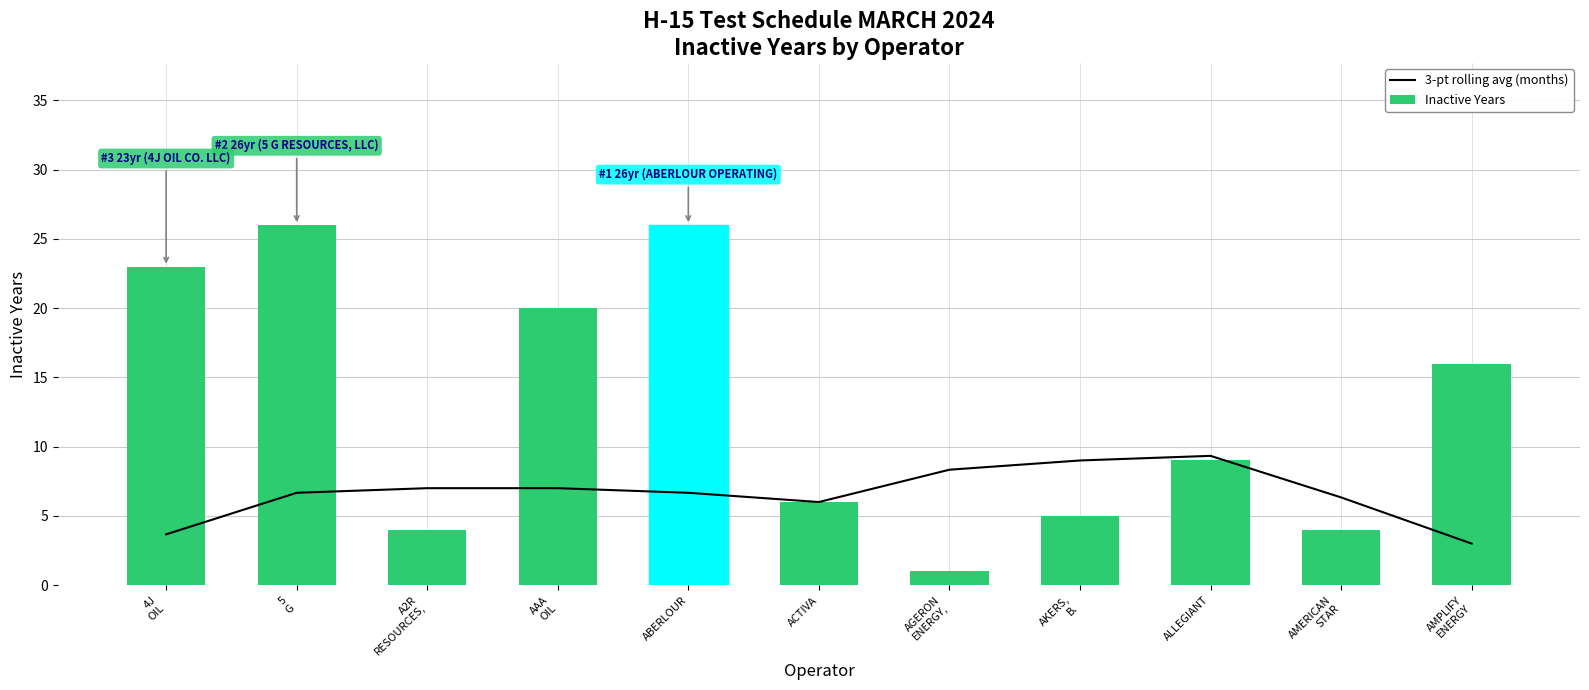

What are all the series names shown in the legend?

3-pt rolling avg (months), Inactive Years